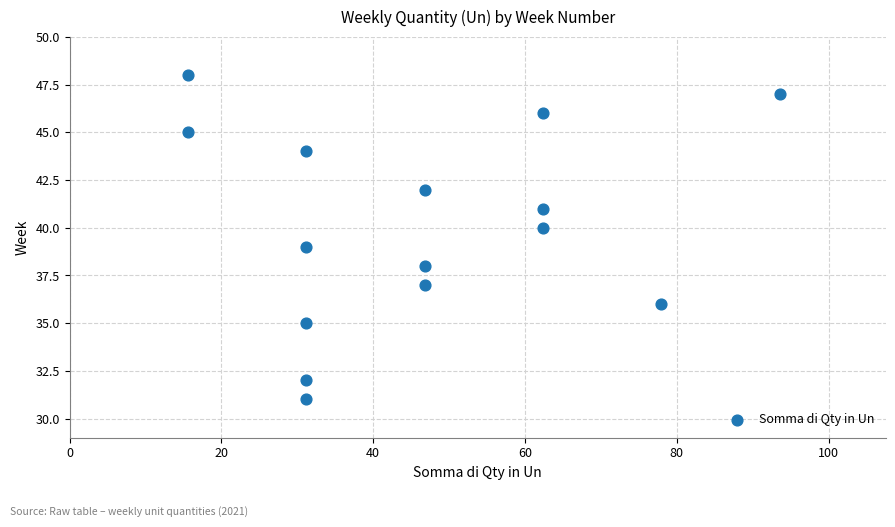

What is the range of Y values (max minus min)?

17